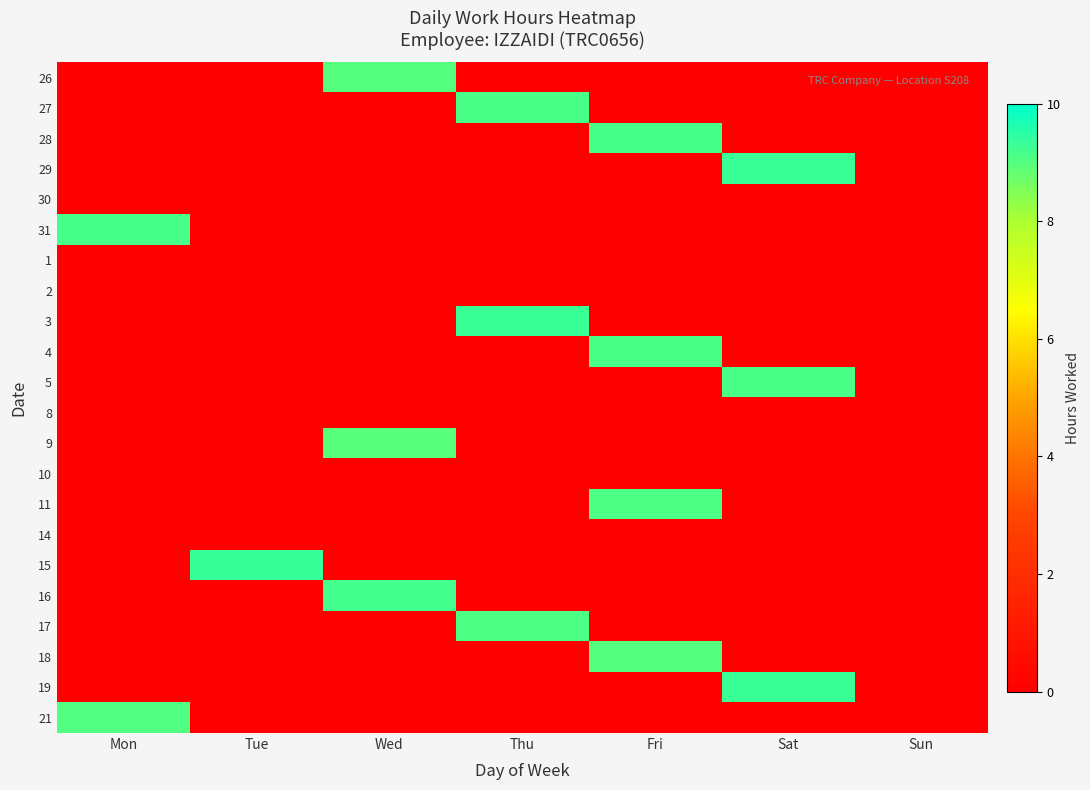

Reading right to left, extract all data points from this chart.

26: Sun=0.0	Sat=0.0	Fri=0.0	Thu=0.0	Wed=9.0	Tue=0.0	Mon=0.0
27: Sun=0.0	Sat=0.0	Fri=0.0	Thu=9.1	Wed=0.0	Tue=0.0	Mon=0.0
28: Sun=0.0	Sat=0.0	Fri=9.2	Thu=0.0	Wed=0.0	Tue=0.0	Mon=0.0
29: Sun=0.0	Sat=9.3	Fri=0.0	Thu=0.0	Wed=0.0	Tue=0.0	Mon=0.0
30: Sun=0.0	Sat=0.0	Fri=0.0	Thu=0.0	Wed=0.0	Tue=0.0	Mon=0.0
31: Sun=0.0	Sat=0.0	Fri=0.0	Thu=0.0	Wed=0.0	Tue=0.0	Mon=9.2
1: Sun=0.0	Sat=0.0	Fri=0.0	Thu=0.0	Wed=0.0	Tue=0.0	Mon=0.0
2: Sun=0.0	Sat=0.0	Fri=0.0	Thu=0.0	Wed=0.0	Tue=0.0	Mon=0.0
3: Sun=0.0	Sat=0.0	Fri=0.0	Thu=9.3	Wed=0.0	Tue=0.0	Mon=0.0
4: Sun=0.0	Sat=0.0	Fri=9.1	Thu=0.0	Wed=0.0	Tue=0.0	Mon=0.0
5: Sun=0.0	Sat=9.1	Fri=0.0	Thu=0.0	Wed=0.0	Tue=0.0	Mon=0.0
8: Sun=0.0	Sat=0.0	Fri=0.0	Thu=0.0	Wed=0.0	Tue=0.0	Mon=0.0
9: Sun=0.0	Sat=0.0	Fri=0.0	Thu=0.0	Wed=9.0	Tue=0.0	Mon=0.0
10: Sun=0.0	Sat=0.0	Fri=0.0	Thu=0.0	Wed=0.0	Tue=0.0	Mon=0.0
11: Sun=0.0	Sat=0.0	Fri=9.1	Thu=0.0	Wed=0.0	Tue=0.0	Mon=0.0
14: Sun=0.0	Sat=0.0	Fri=0.0	Thu=0.0	Wed=0.0	Tue=0.0	Mon=0.0
15: Sun=0.0	Sat=0.0	Fri=0.0	Thu=0.0	Wed=0.0	Tue=9.4	Mon=0.0
16: Sun=0.0	Sat=0.0	Fri=0.0	Thu=0.0	Wed=9.2	Tue=0.0	Mon=0.0
17: Sun=0.0	Sat=0.0	Fri=0.0	Thu=9.1	Wed=0.0	Tue=0.0	Mon=0.0
18: Sun=0.0	Sat=0.0	Fri=9.0	Thu=0.0	Wed=0.0	Tue=0.0	Mon=0.0
19: Sun=0.0	Sat=9.3	Fri=0.0	Thu=0.0	Wed=0.0	Tue=0.0	Mon=0.0
21: Sun=0.0	Sat=0.0	Fri=0.0	Thu=0.0	Wed=0.0	Tue=0.0	Mon=9.1